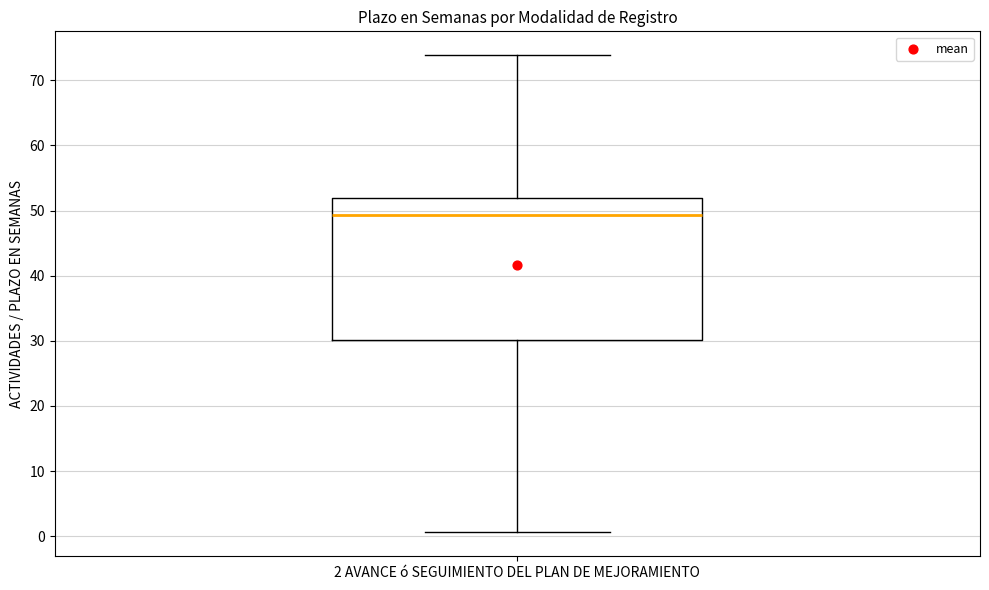

Where does the upper whisker of the box for 2 AVANCE ó SEGUIMIENTO DEL PLAN DE MEJORAMIENTO end on the y-axis? The values are not printed on the chart, so give them approximately, as read against the axis.

74